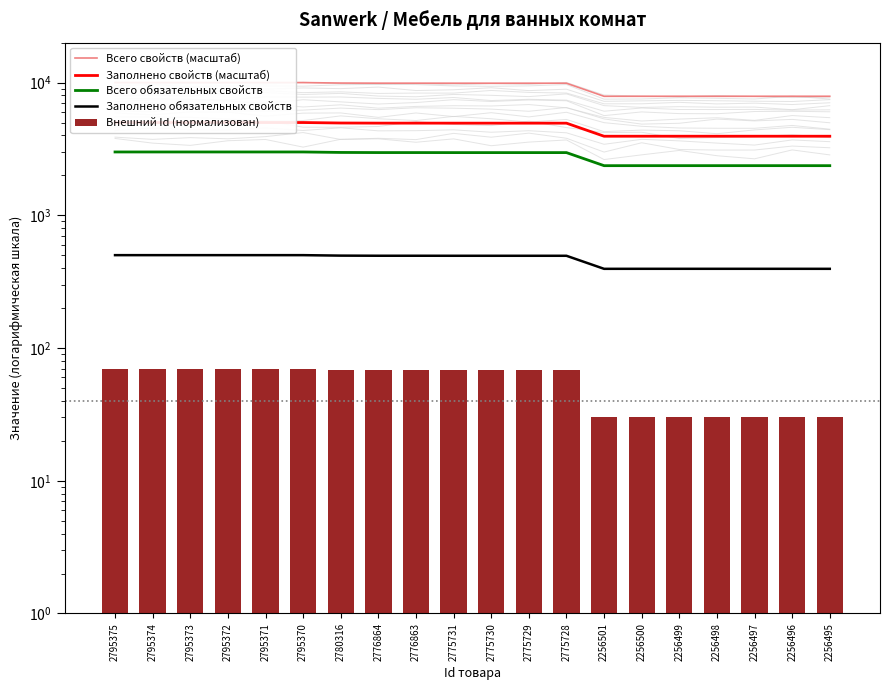

Which category has the highest value across all series?

2795375